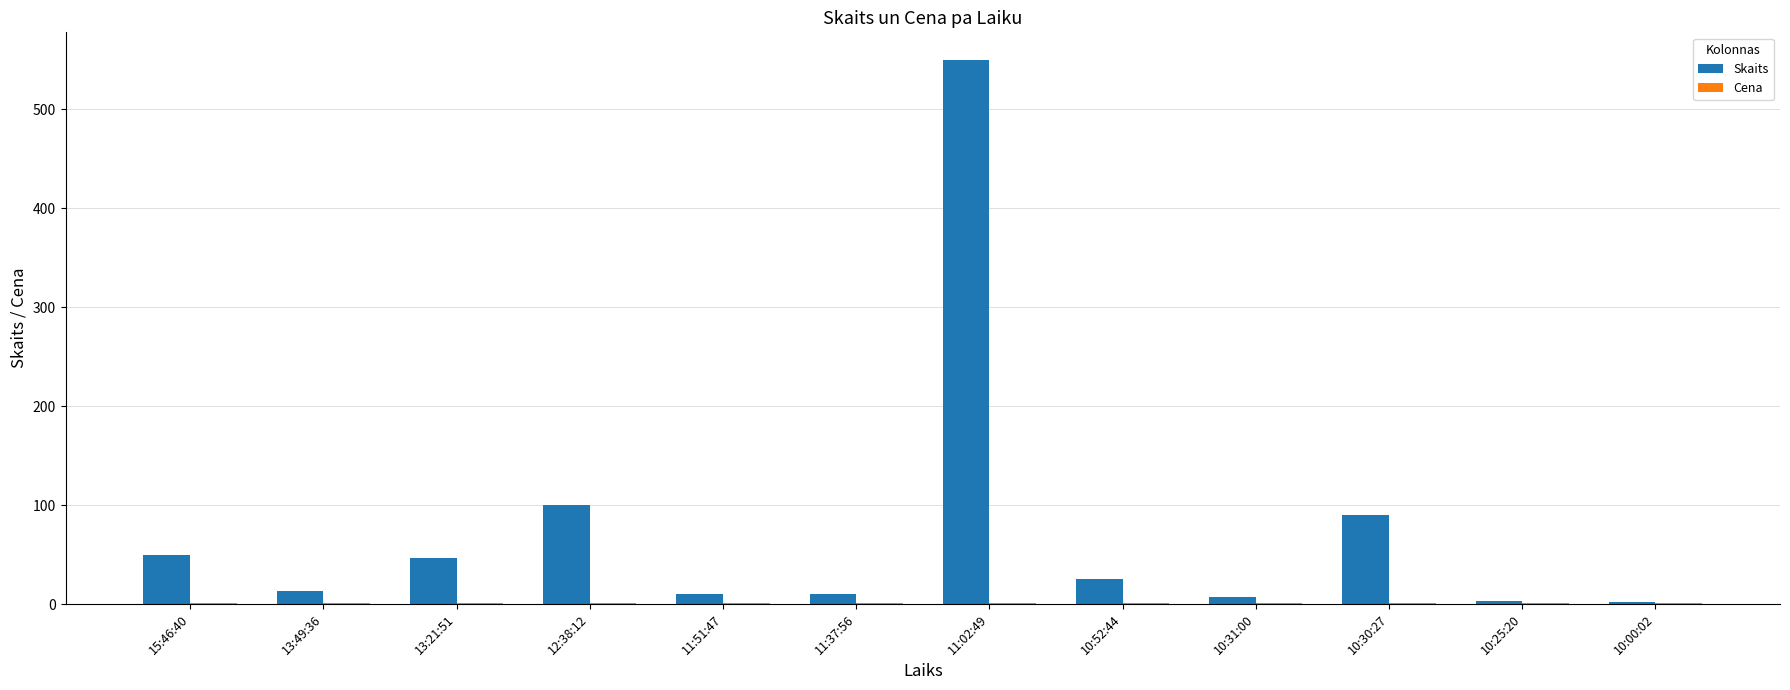

Count the number of data series in this chart.

2